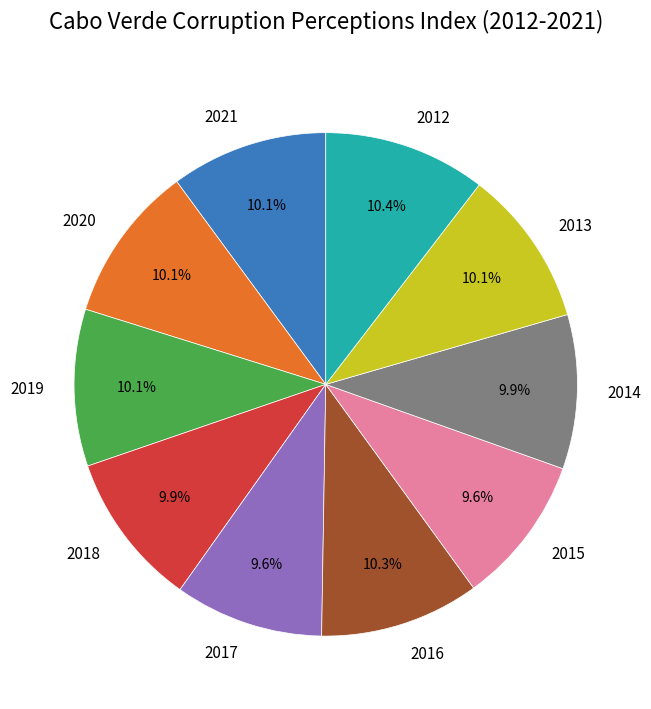

Approximately how many times larger is the value at 2020 compared to 2019?

1.0